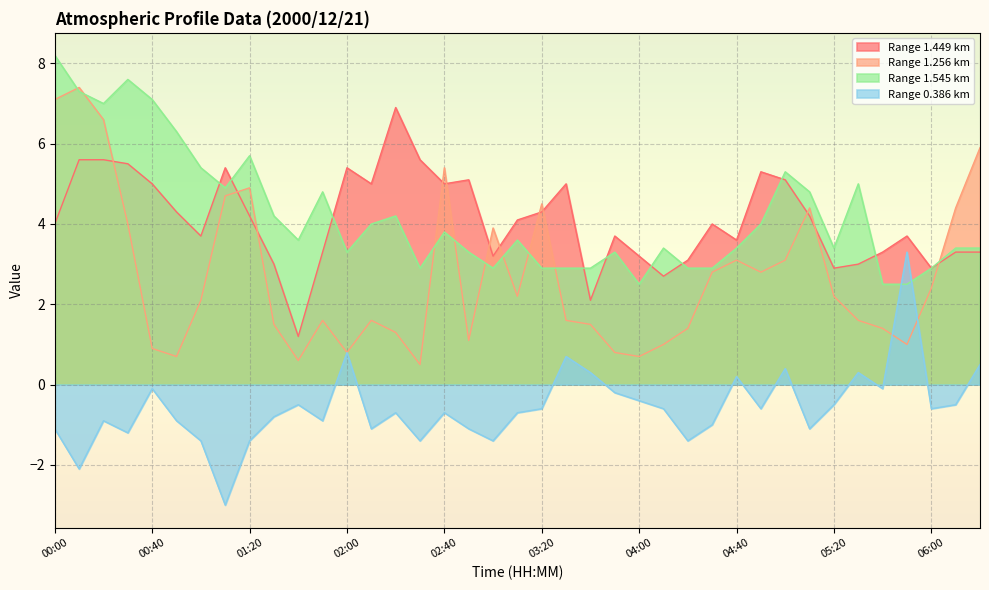

What is the difference between the 1.545 values at 02:20 and 02:10?

0.2